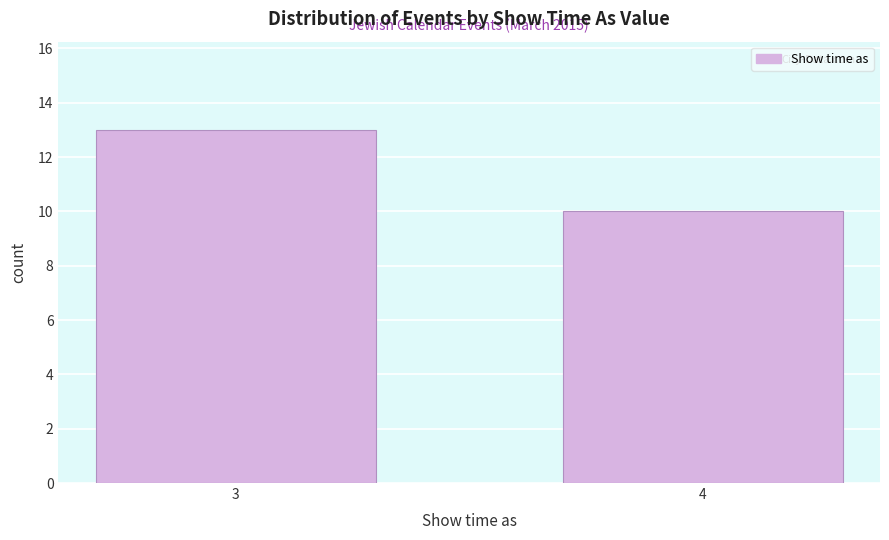

Reading left to right, what are all the values shown in this chart?

13	10